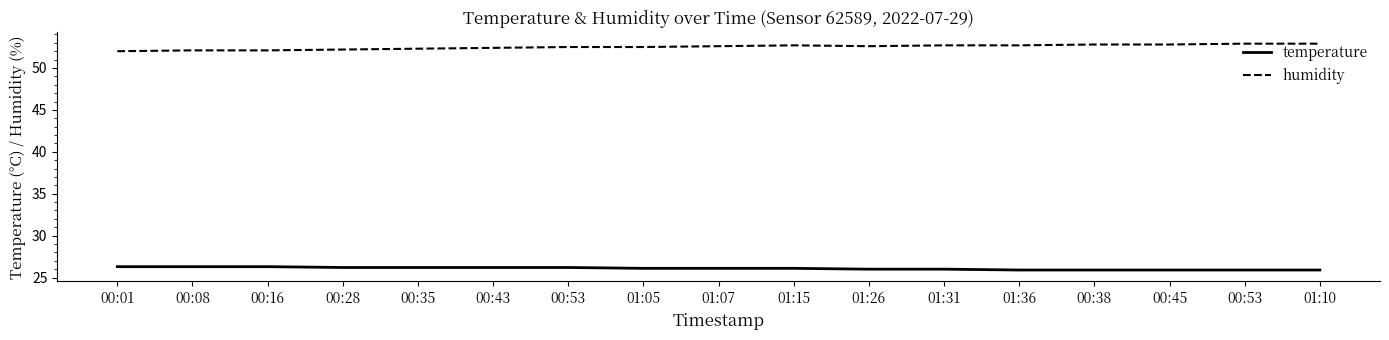

What is the total value across all series at 01:15?

78.8